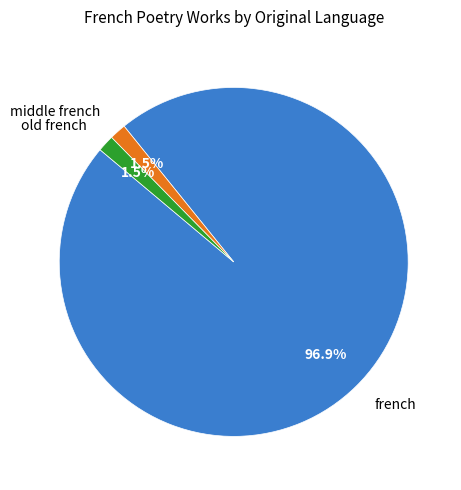

Between french and middle french, which is larger?

french